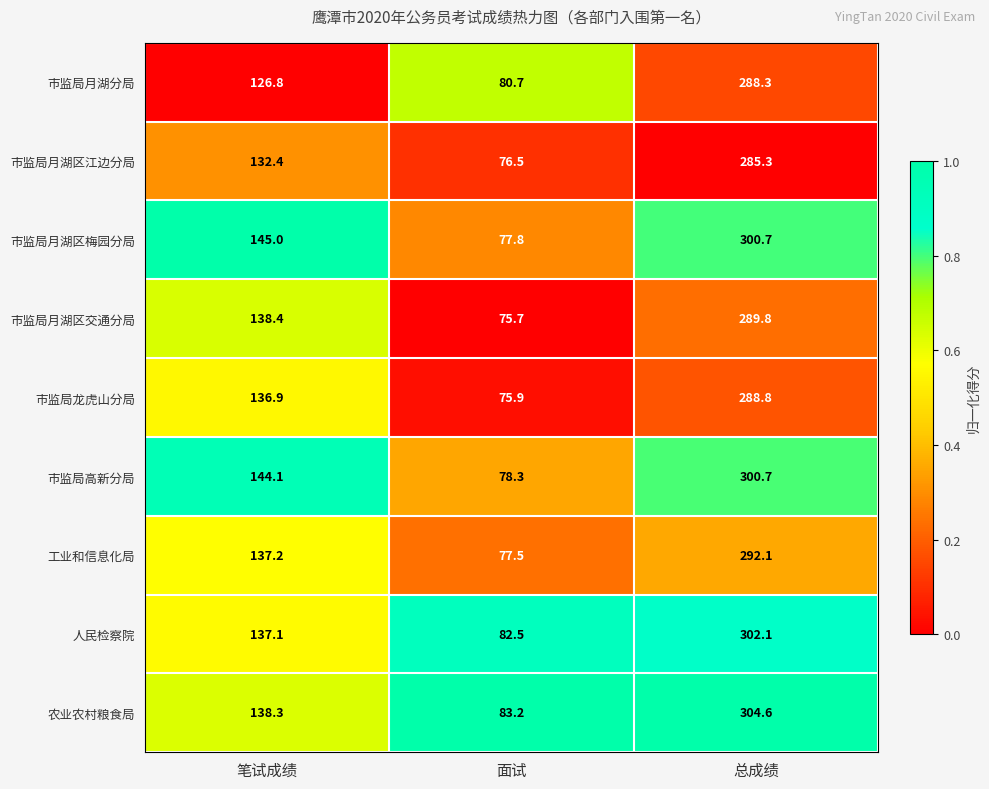

At which category is the sum across all series the highest?

总成绩